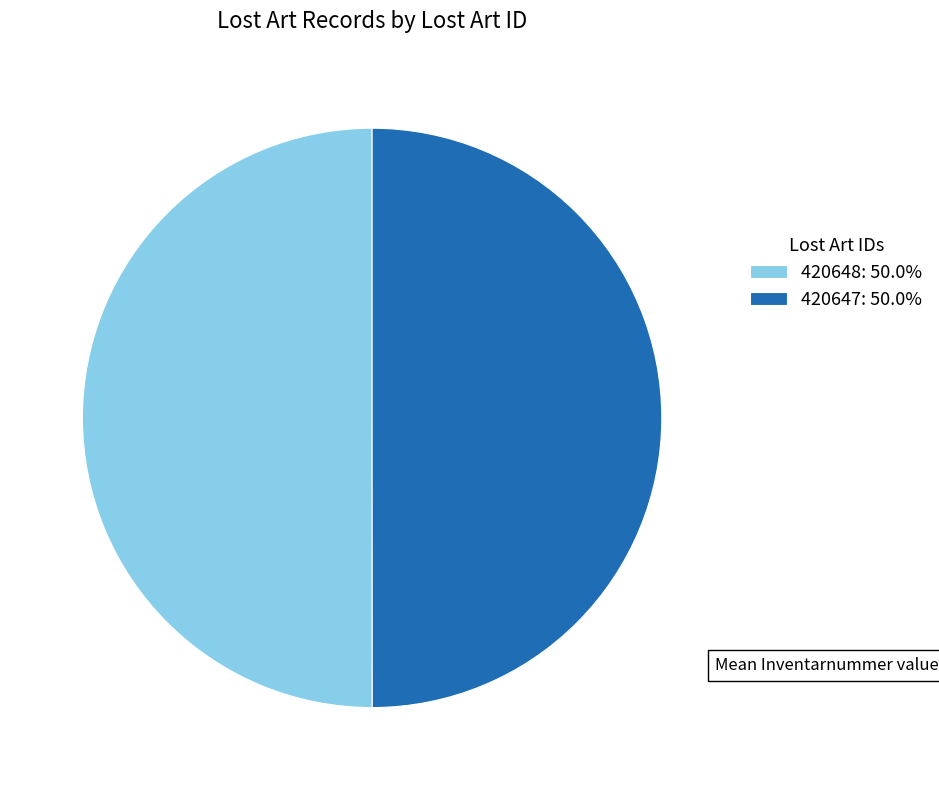

True or false: 420648 accounts for 57% of the total.

False